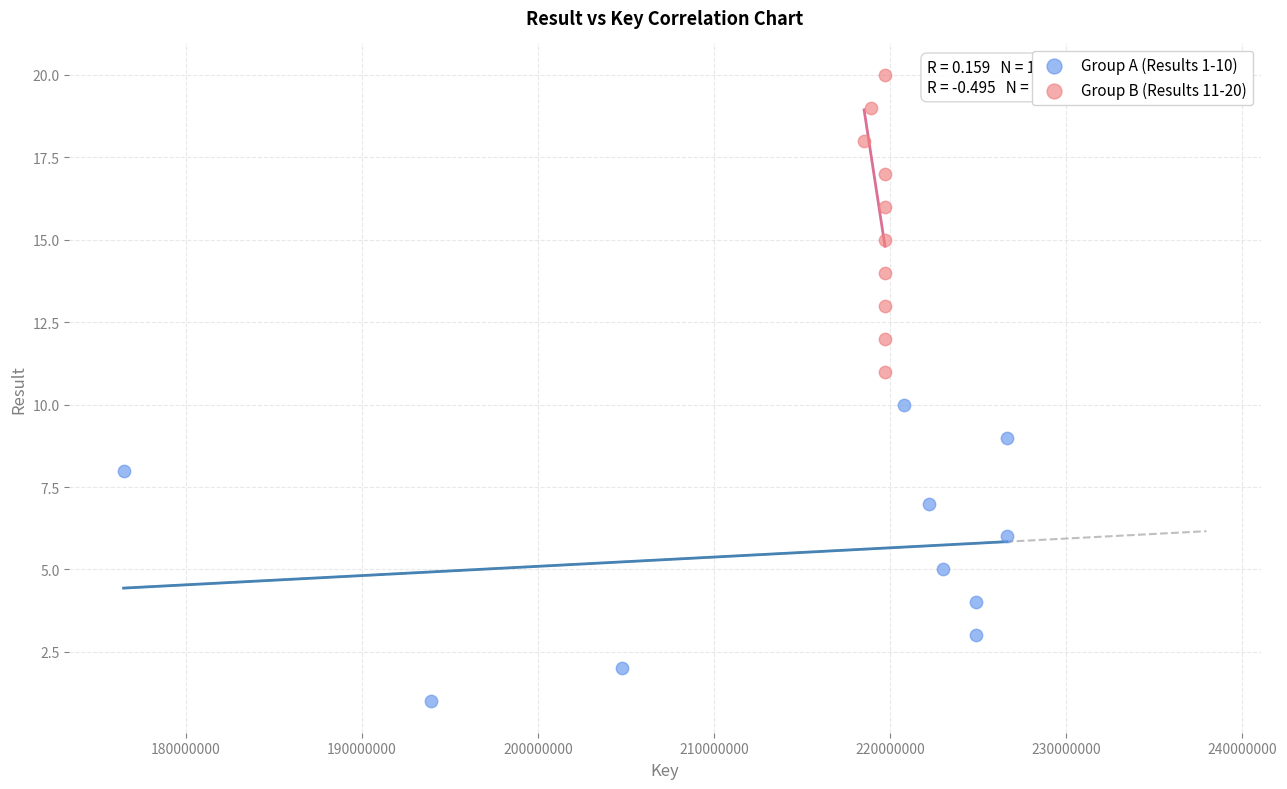

Which series reaches the maximum Y coordinate?

Group B (Results 11-20)